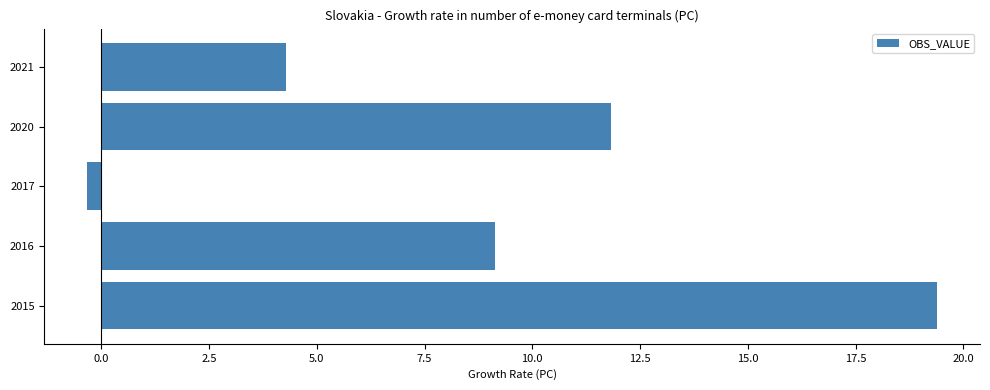

What is the difference between the second highest and second lowest values?

7.5